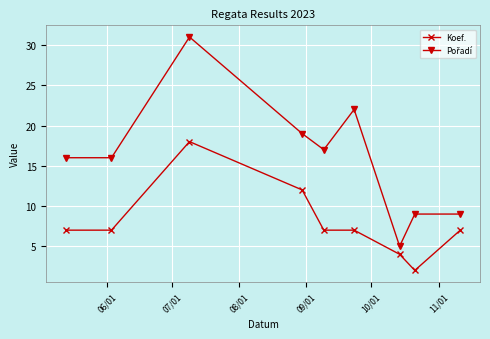

What is the sum of all Koef. values?

71